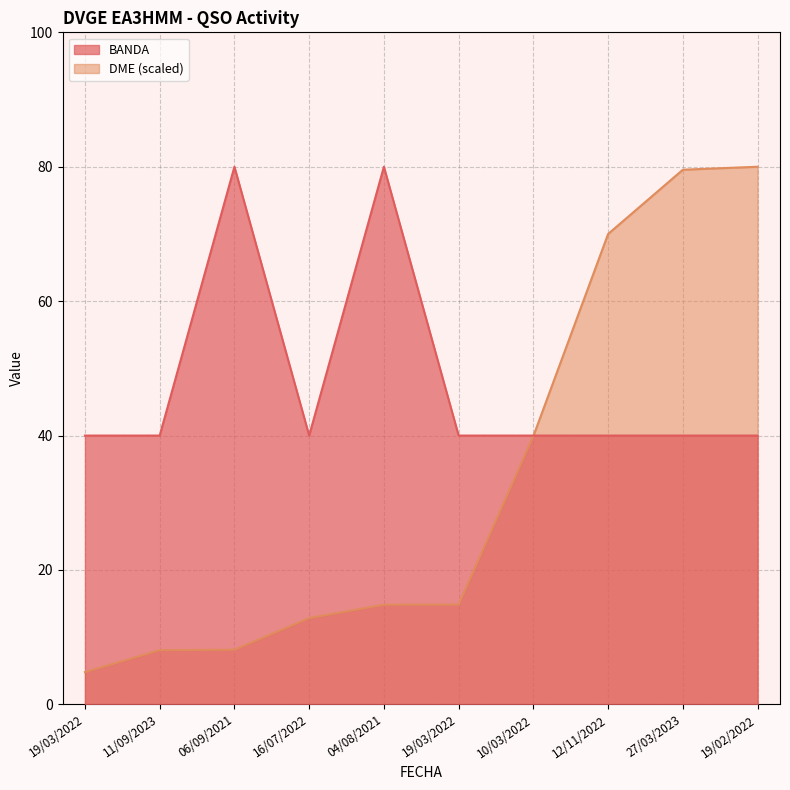

At which label is BANDA closest to 60?

19/03/2022